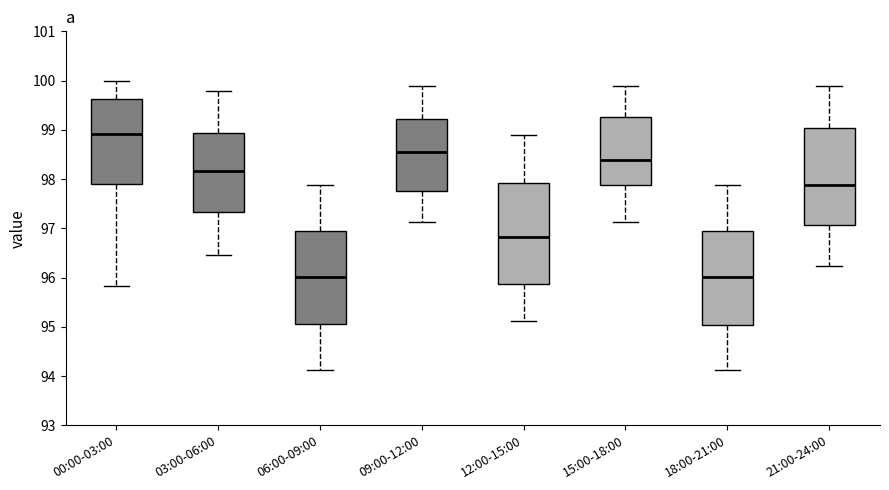

Which box has the highest median line?

00:00-03:00